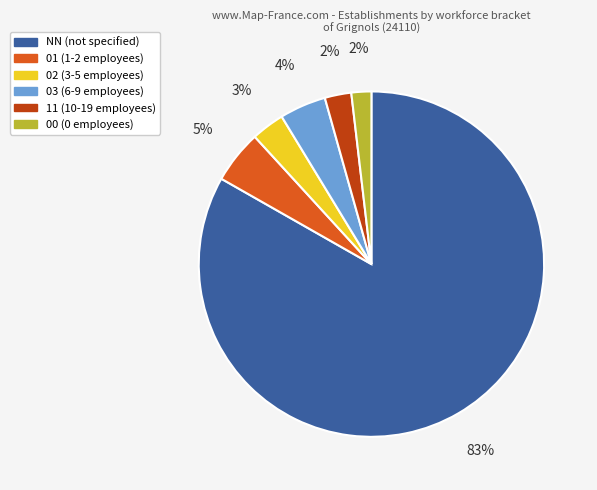

To the nearest percent, what percentage of the pie is 03?

4%